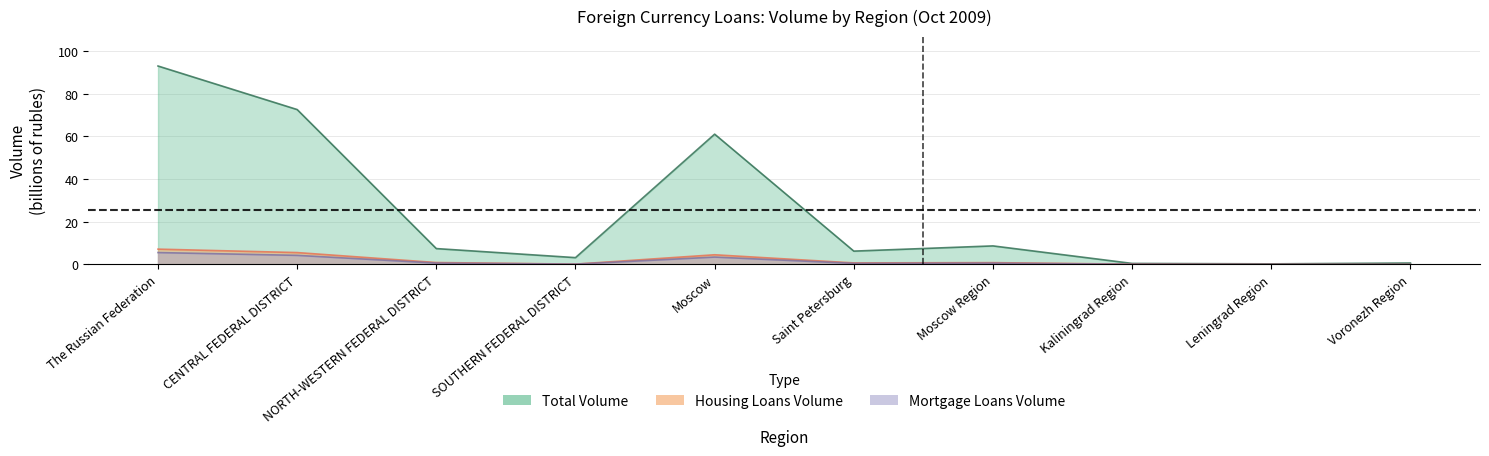

What is the label of the 2nd point from the left?

CENTRAL FEDERAL DISTRICT